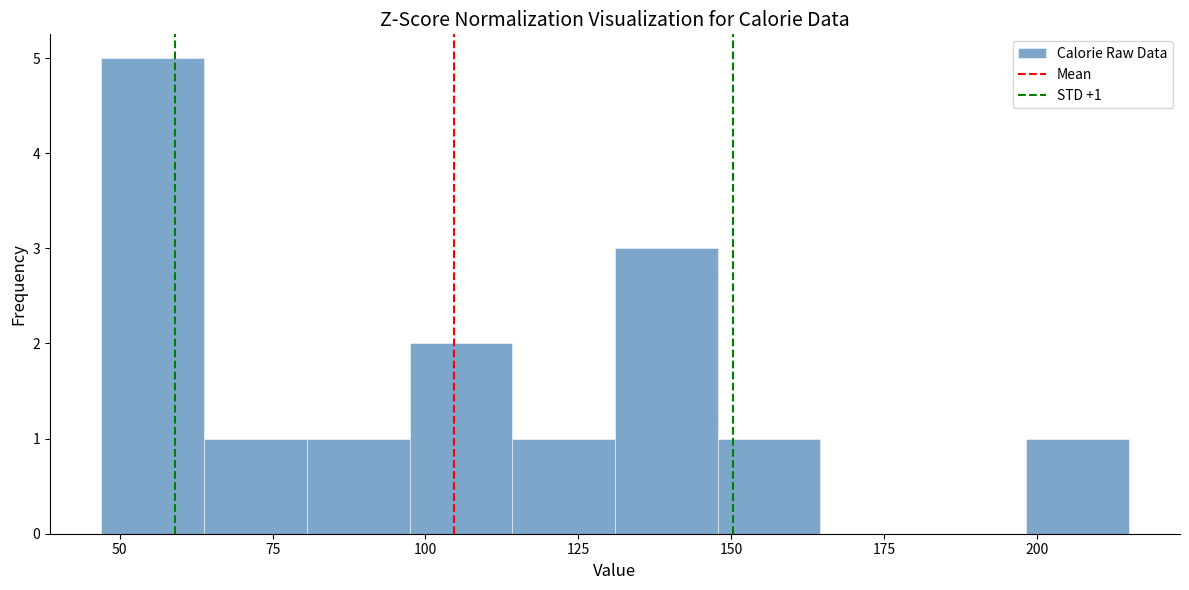

Read against the x-axis, roughly where is the centre of the tallest bar?

55